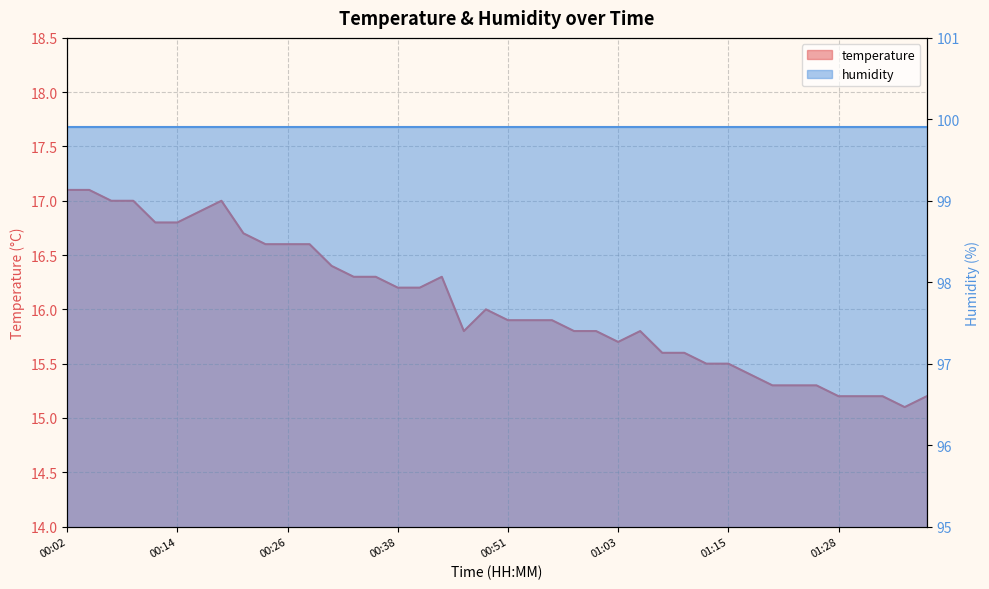

At which category does the data reach its first local valley?

00:46